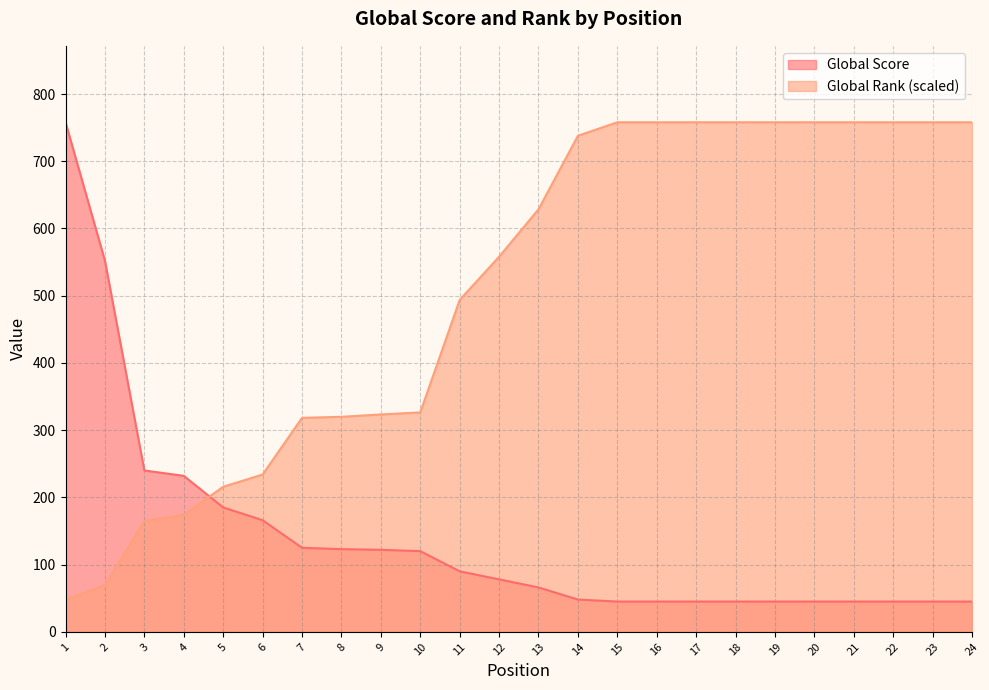

Rank the series by their average value, from highest to lowest.

Global Rank (scaled), Global Score